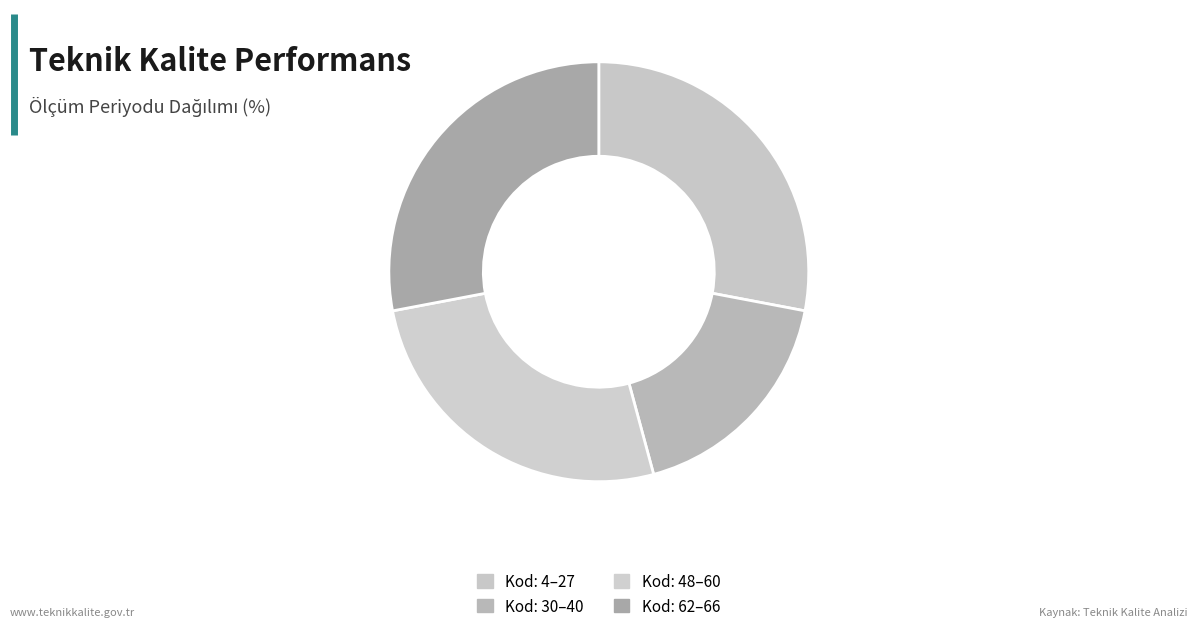

Does any single category account for the majority?

No